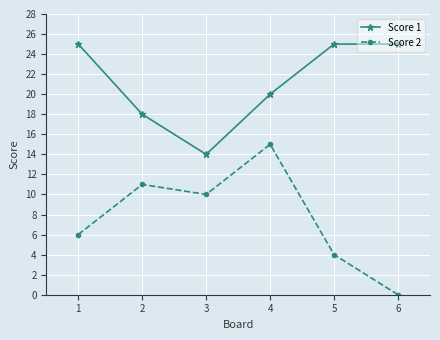

The value of Score 1 at 2 is 18. True or false?

True